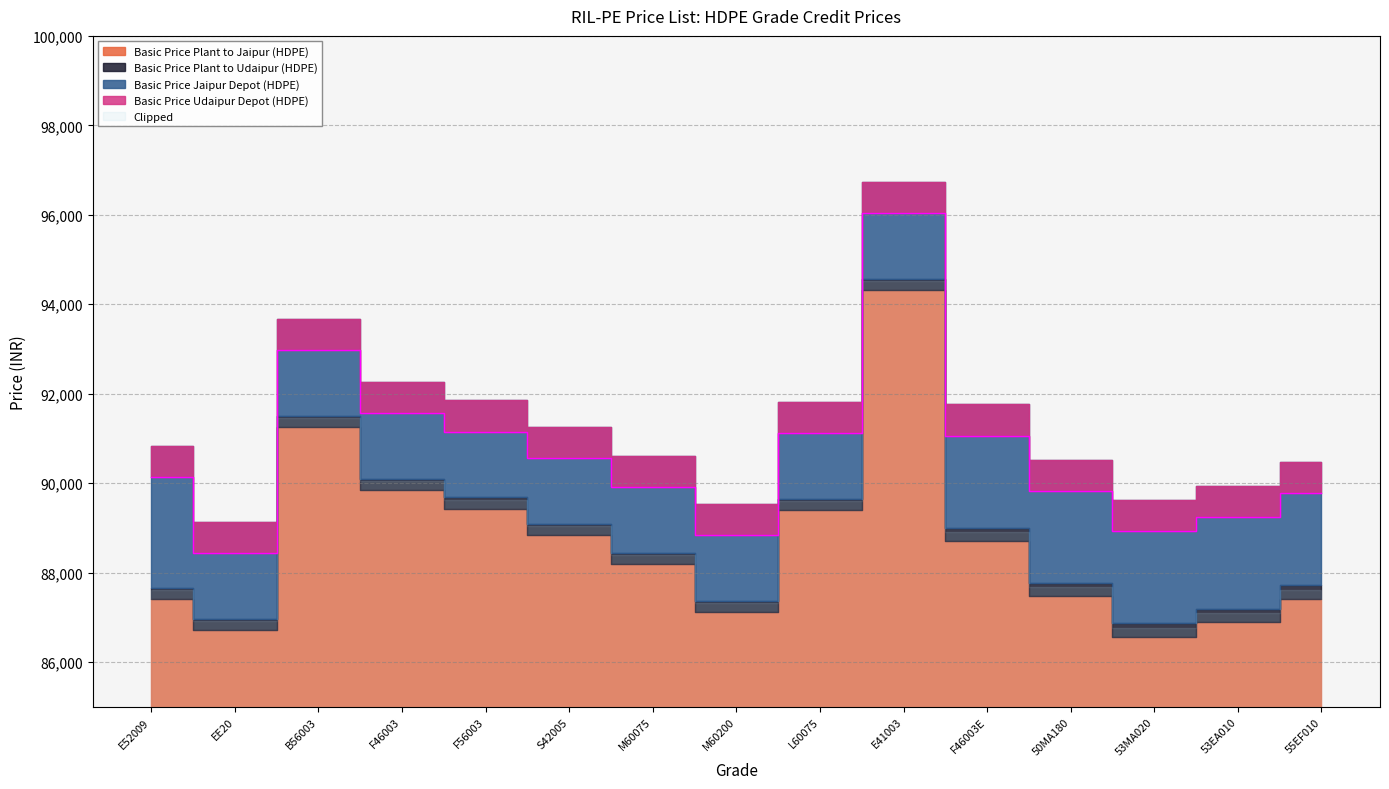

How many interior local valleys does the Basic Price Udaipur Depot (HDPE) series have?

3